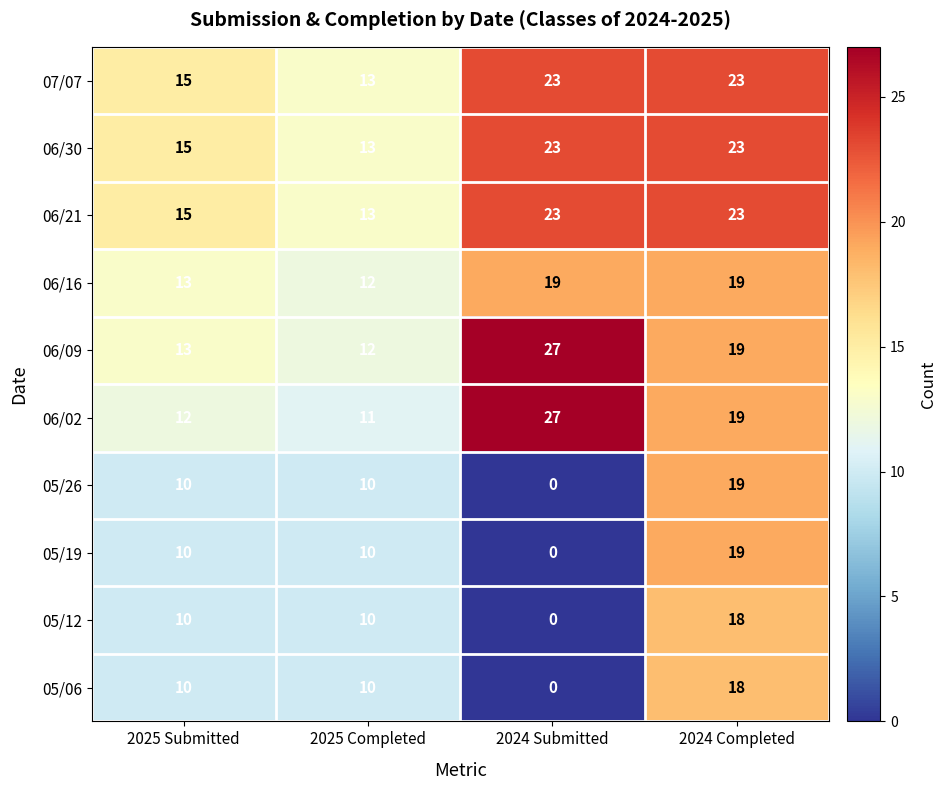

Rank the categories by 06/09 value from lowest to highest.

2025 Completed, 2025 Submitted, 2024 Completed, 2024 Submitted